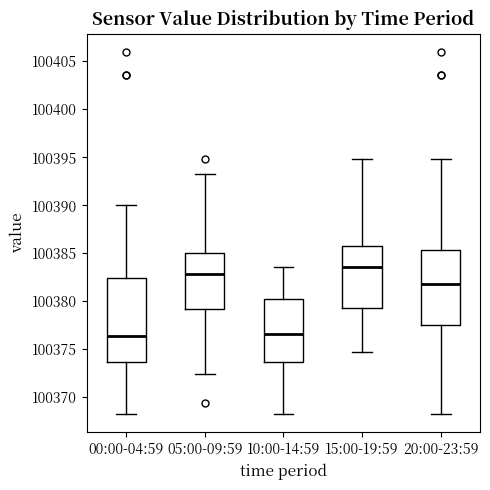

Reading left to right, read every box against the y-axis: the position of its median line, the range the box covers, and the ends of its whiskers. The values are not printed on the chart, so give them approximately, as read against the axis.

00:00-04:59: median 100376.5, box 100373.5 to 100382.5, whiskers 100368.0 to 100390.0
05:00-09:59: median 100383.0, box 100379.0 to 100385.0, whiskers 100372.5 to 100393.5
10:00-14:59: median 100376.5, box 100373.5 to 100380.5, whiskers 100368.0 to 100383.5
15:00-19:59: median 100383.5, box 100379.5 to 100386.0, whiskers 100374.5 to 100395.0
20:00-23:59: median 100382.0, box 100377.5 to 100385.5, whiskers 100368.0 to 100395.0